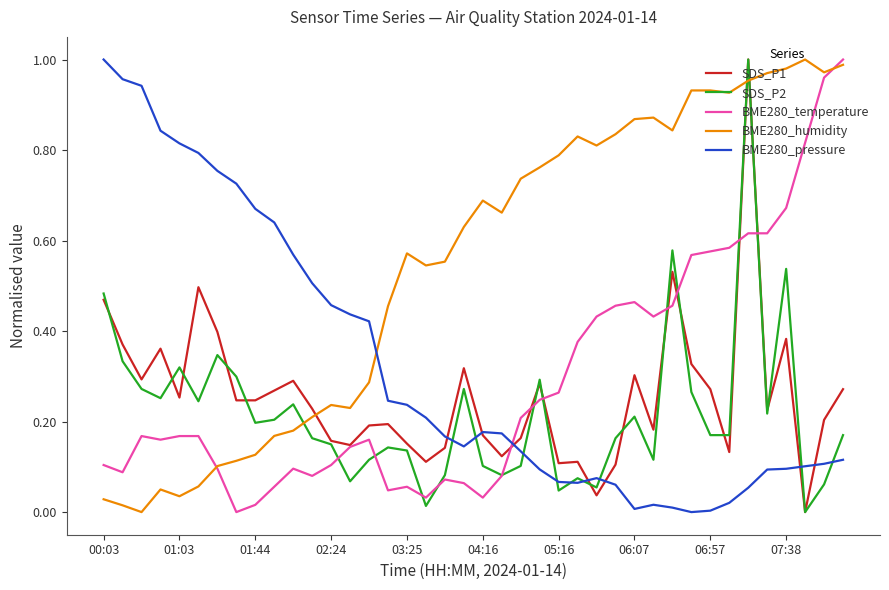

How many categories are shown in the chart?

40